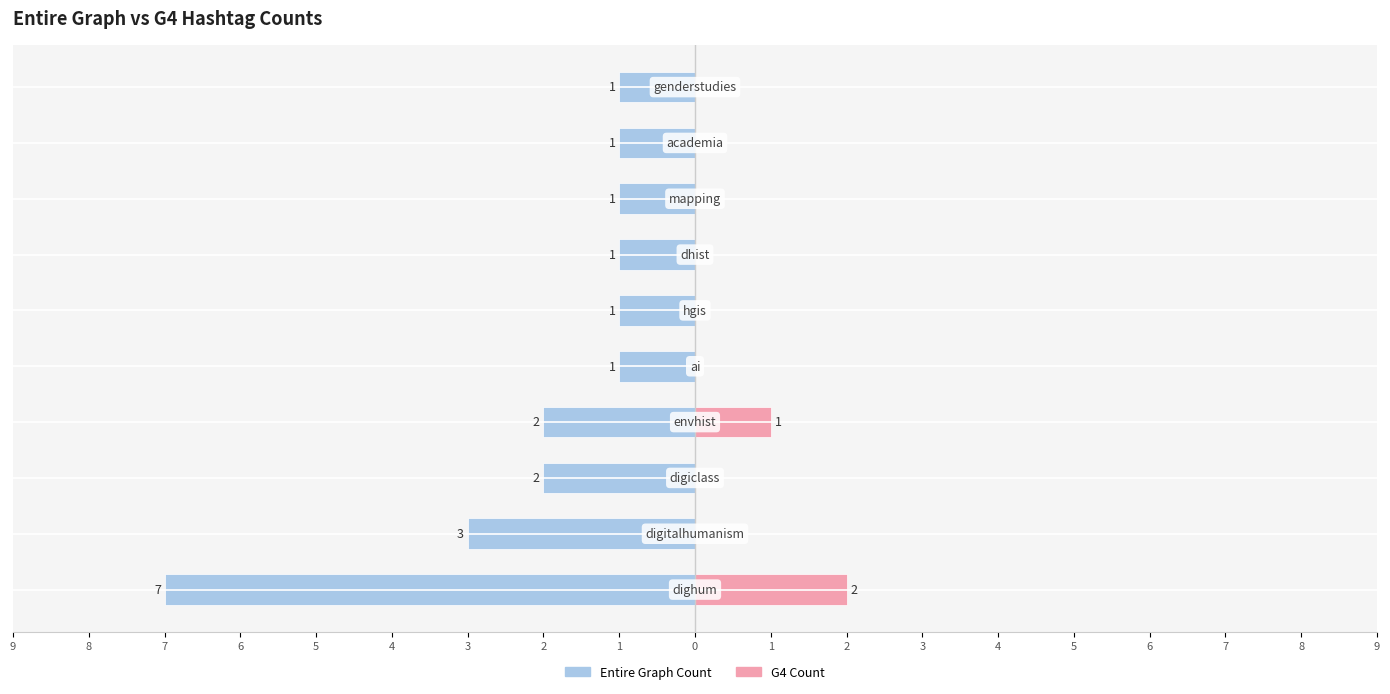

What is the value of the G4 Count bar at the 4th from the left?

1